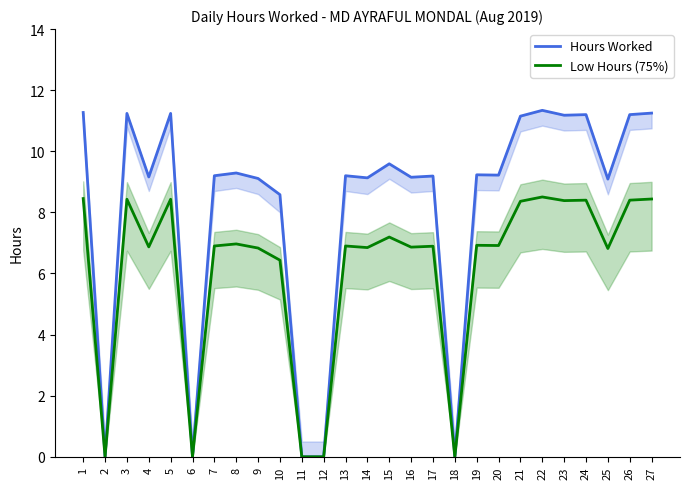

At how many categories does at least one series exceed 5?

22